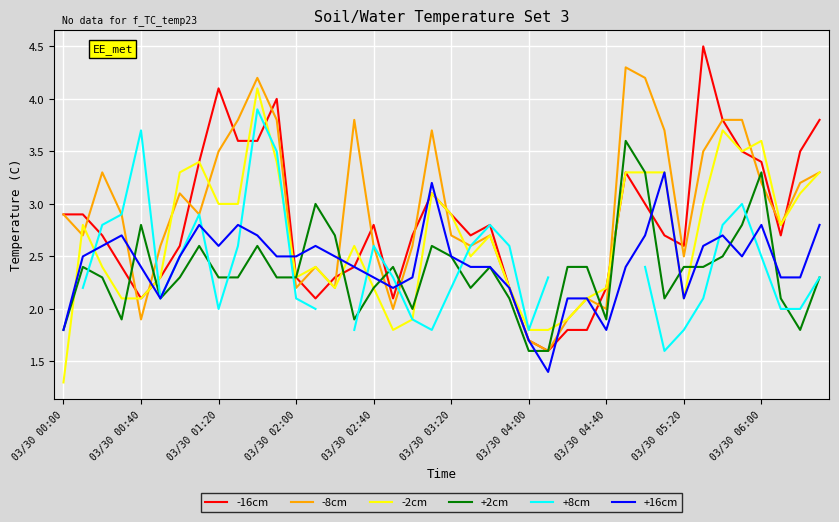

How many interior local peaks does the -8cm series have?

9